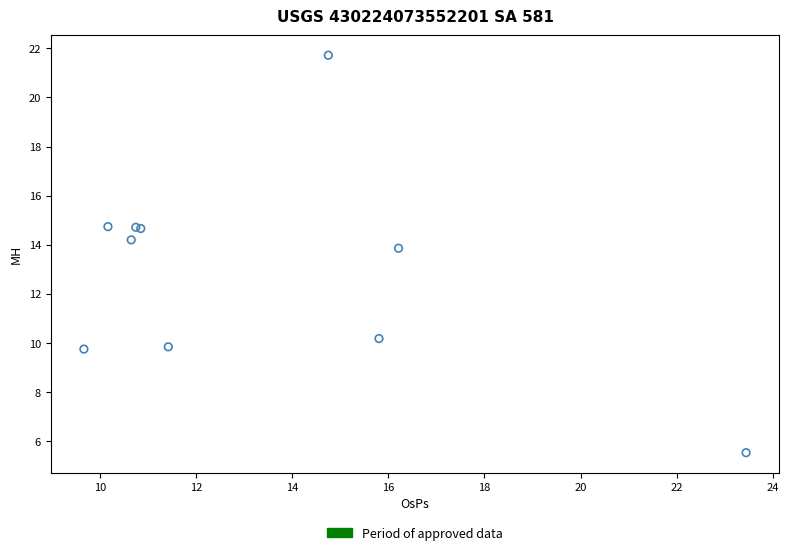

What Y value in the scatter plot is closest to 13?

13.9